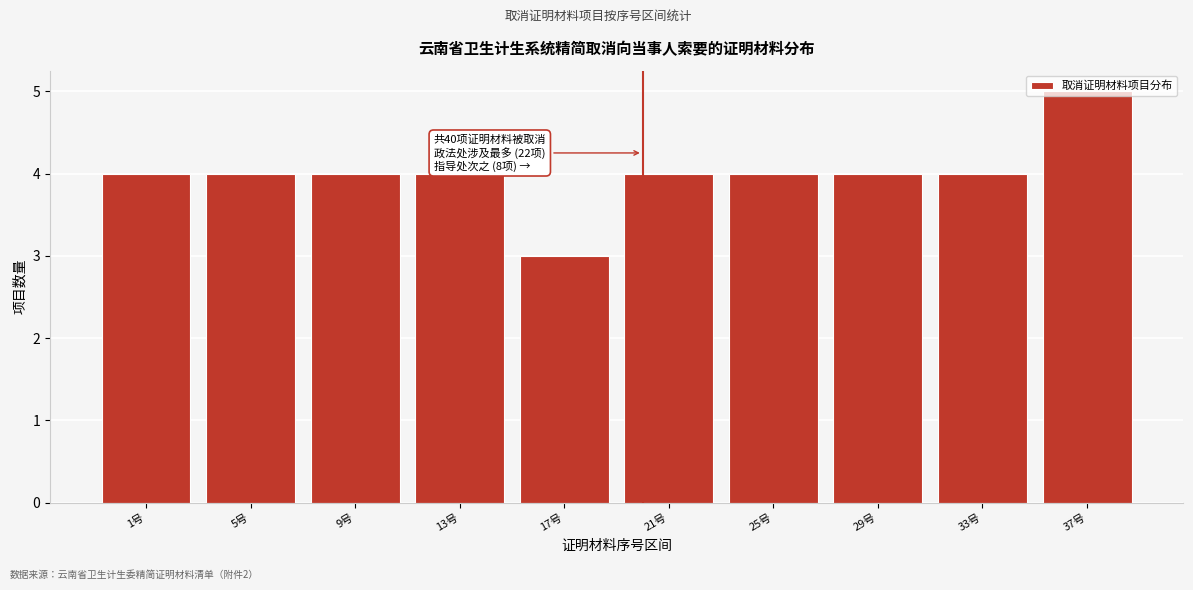

What position from the left is 21号?

6